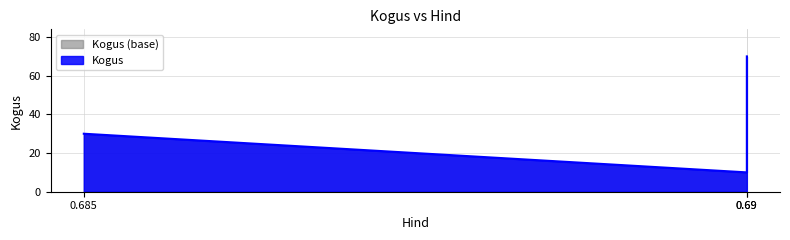

What value does the data have at 0.69?

10